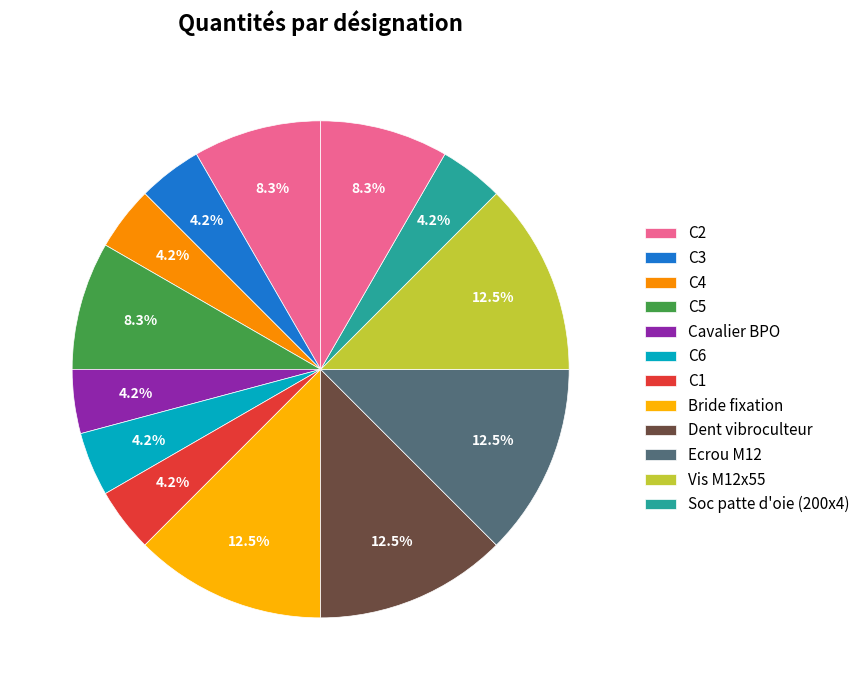

How many slices are in this pie chart?

13